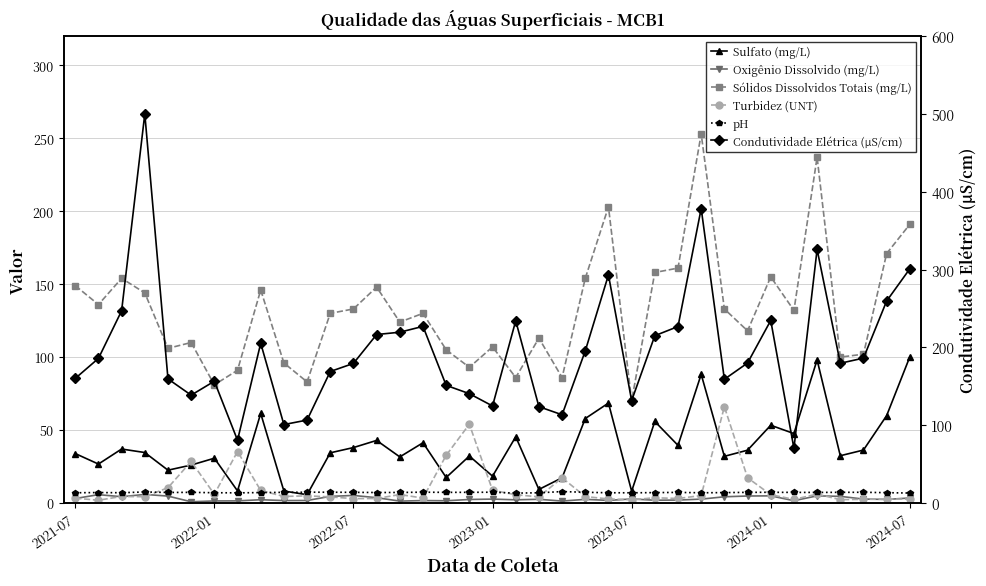

True or false: Oxigênio Dissolvido (mg/L) has more than 1 points higher than both neighbors.

True